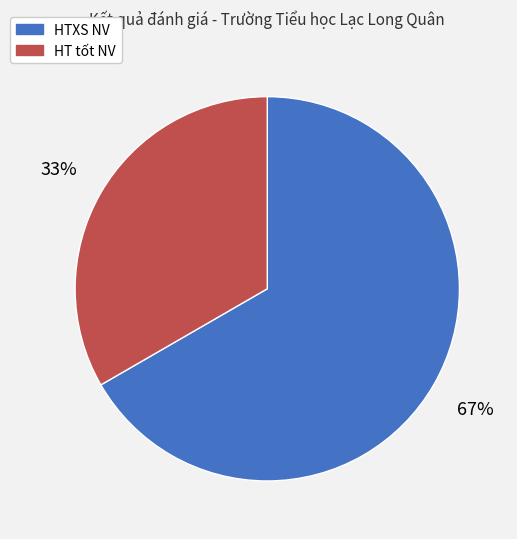

Which slice is the largest?

HTXS NV